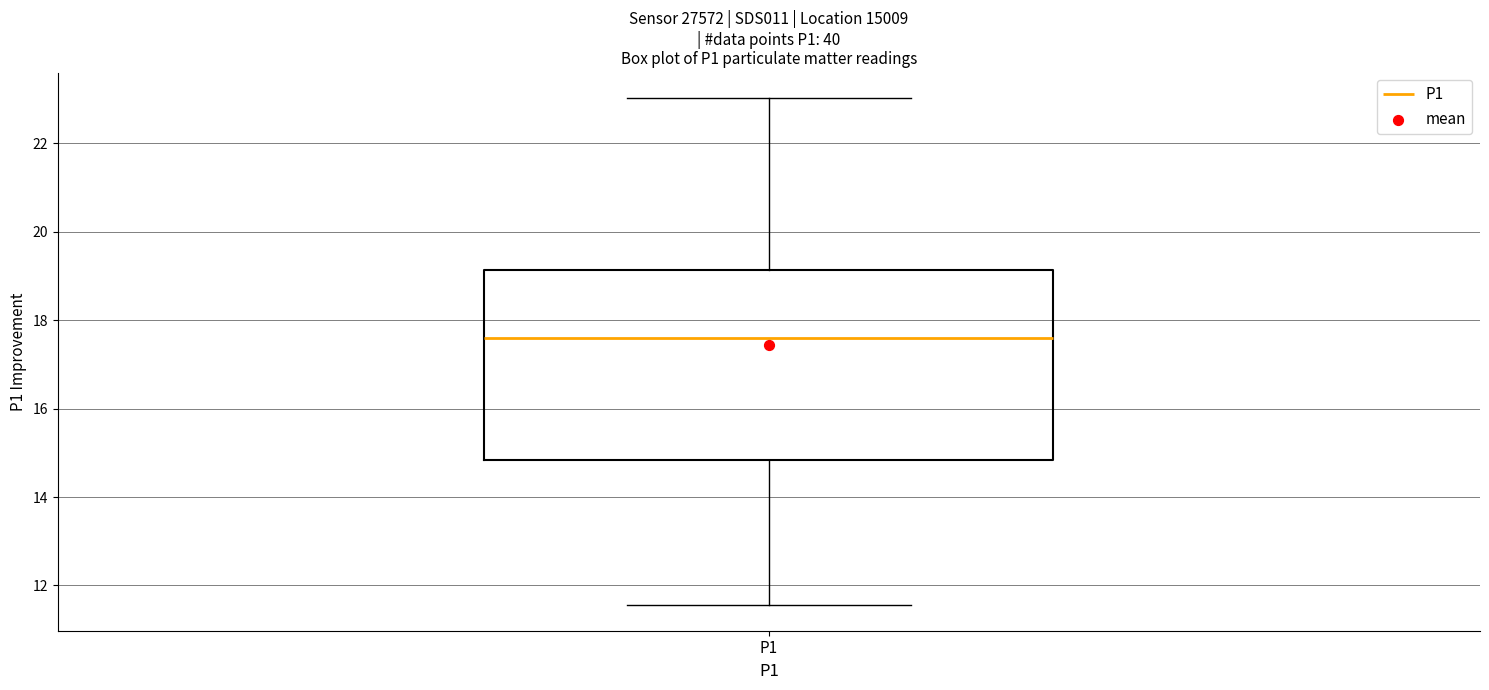

Where does the lower whisker of the box for P1 end on the y-axis? The values are not printed on the chart, so give them approximately, as read against the axis.

11.6